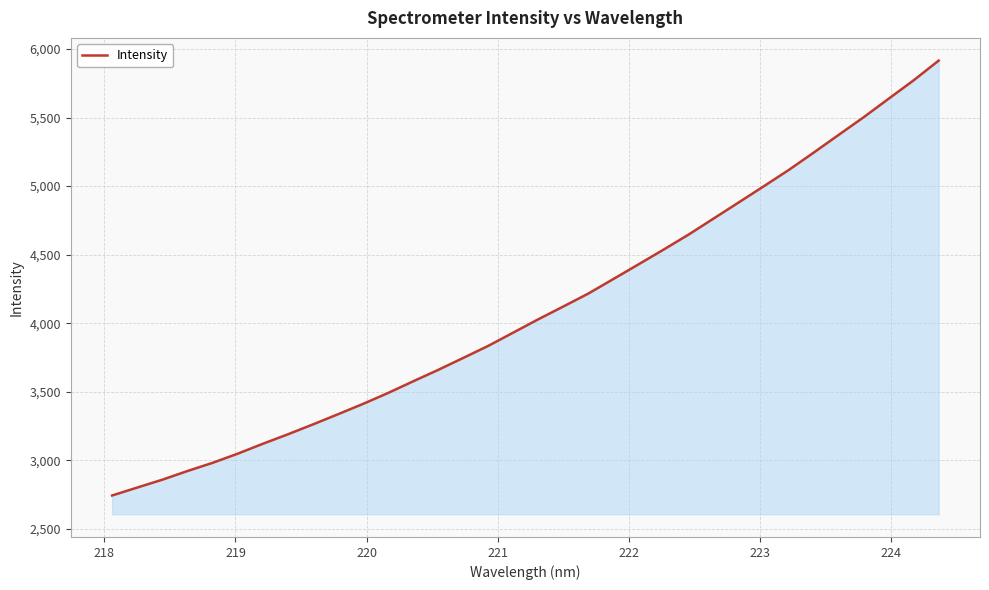

How many values exceed 4027?

17